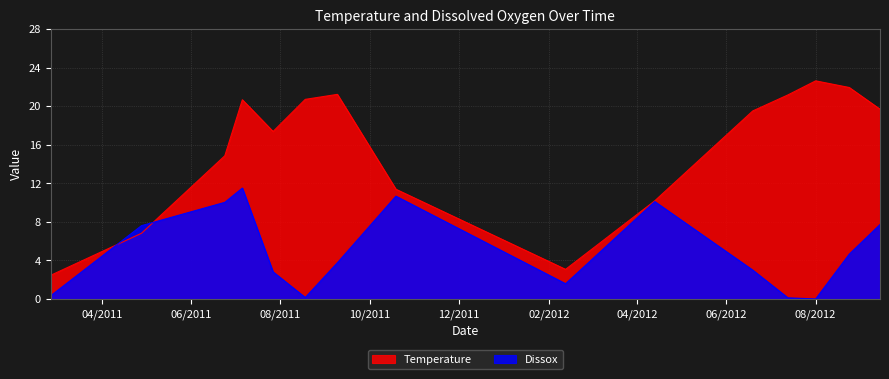

At 02/25/2011, list the series in order from smallest to largest.

Dissox, Temperature